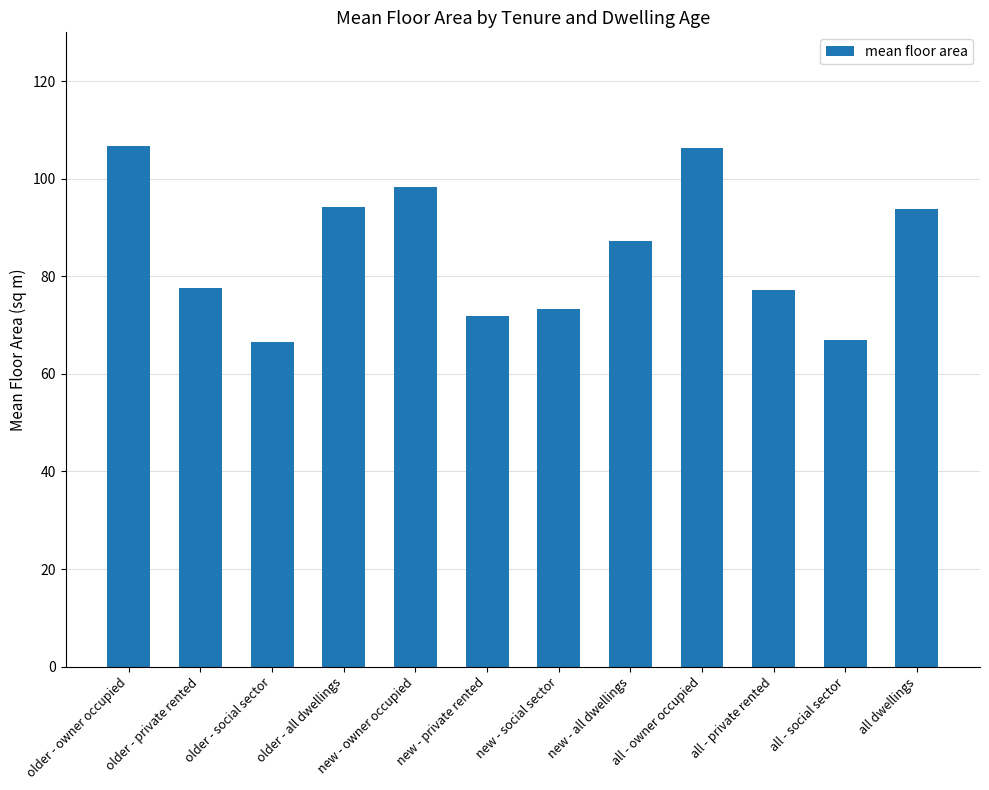

At which label is the value closest to 86?

new - all dwellings